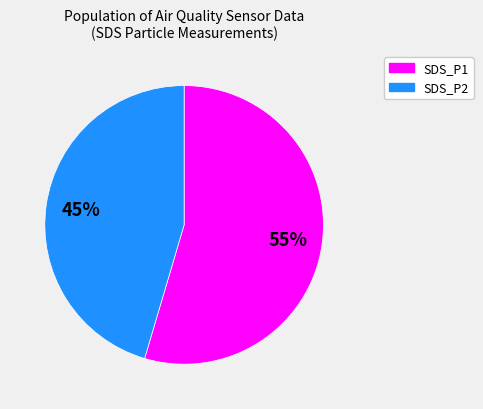

How many segments does this pie chart have?

2